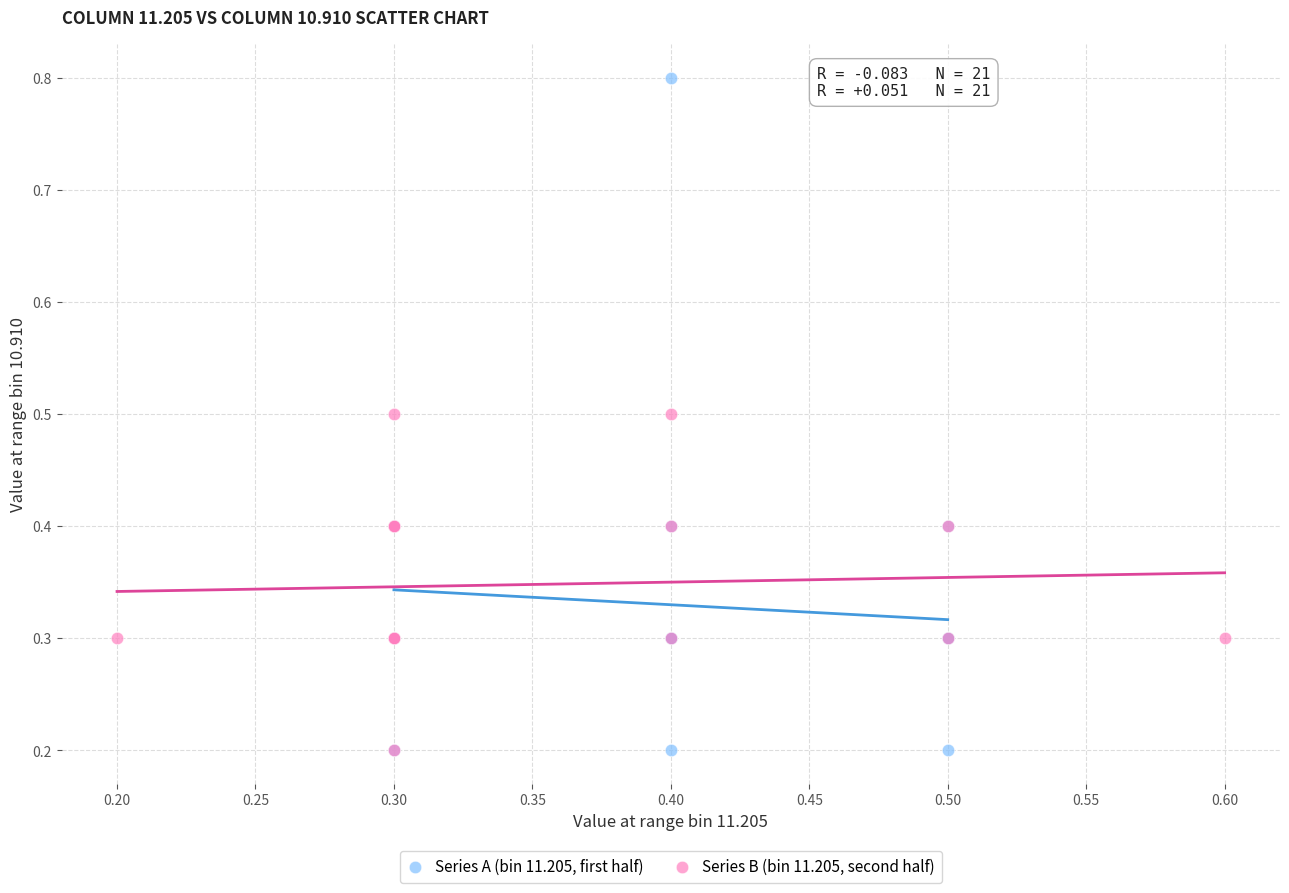

Which series contains the highest Y value?

Series A (bin 11.205, first half)